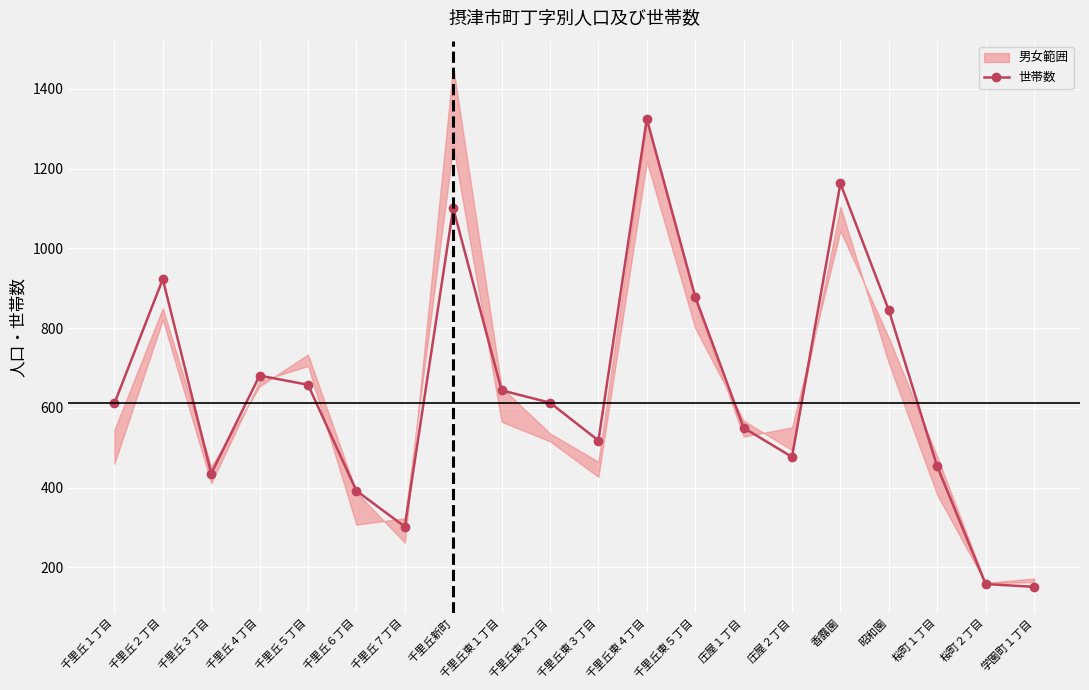

What is the difference between the values at 千里丘東５丁目 and 千里丘東４丁目?

446